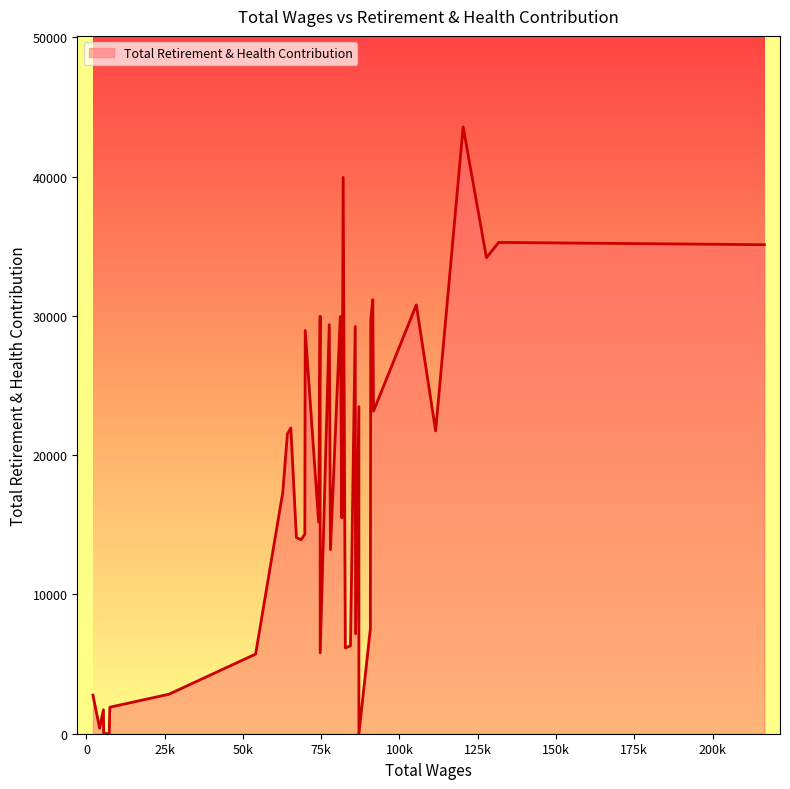

What is the average value?

17668